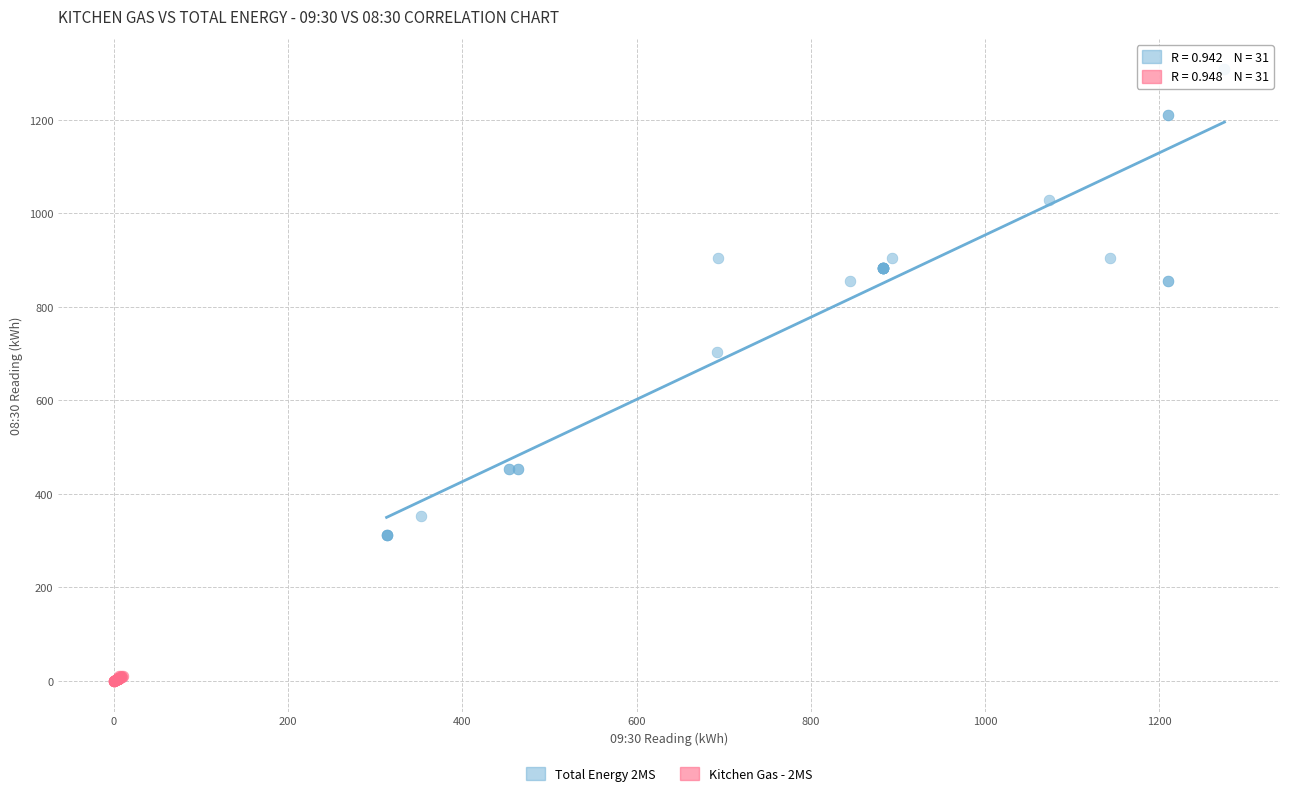

Which series has the largest Y range (max minus min)?

Total Energy 2MS